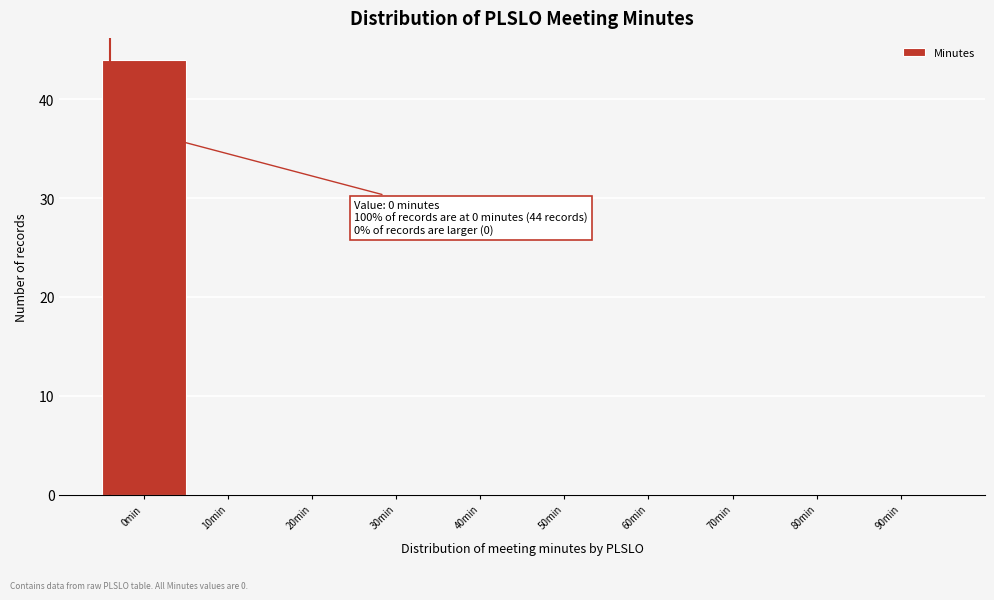

Reading left to right, transcribe all the data shown in this chart.

0min=44	10min=0	20min=0	30min=0	40min=0	50min=0	60min=0	70min=0	80min=0	90min=0